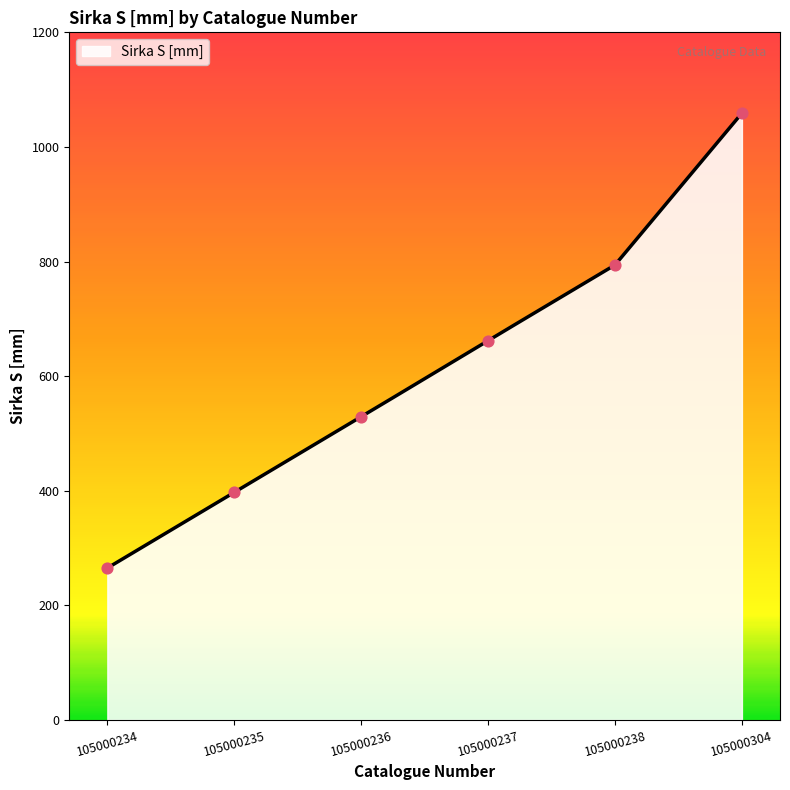

Between 105000238 and 105000304, which is larger?

105000304